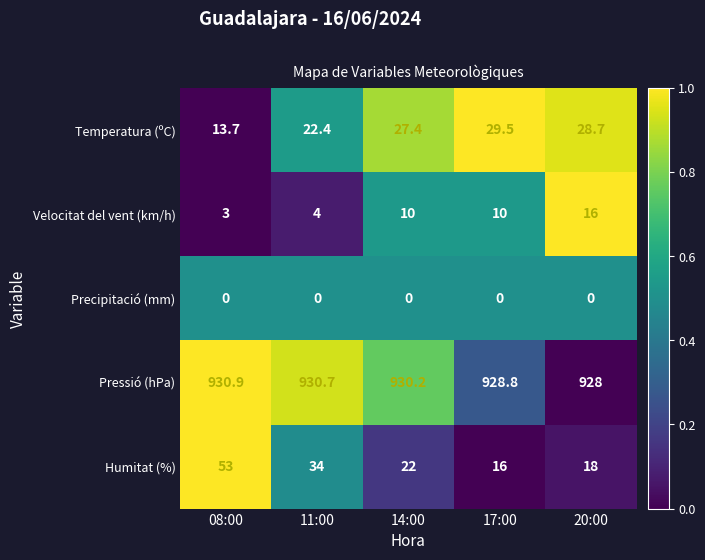

Is it true that Temperatura (ºC) equals 19.9 at 08:00?

False